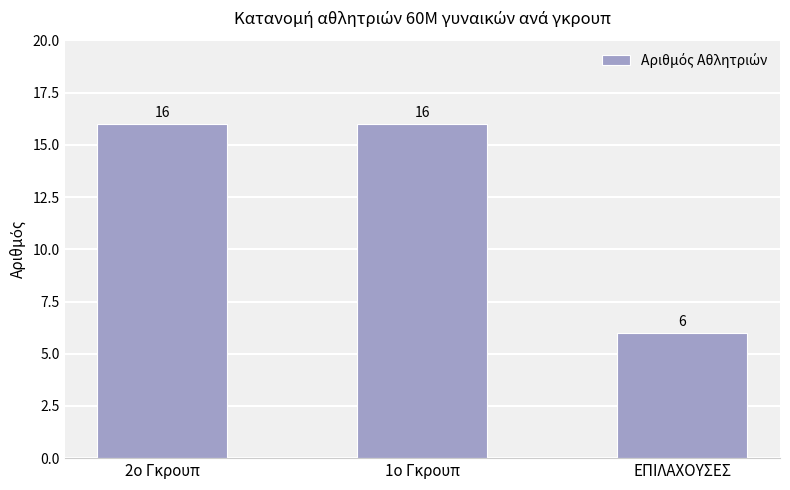

What is the label of the 1st bar from the right?

ΕΠΙΛΑΧΟΥΣΕΣ